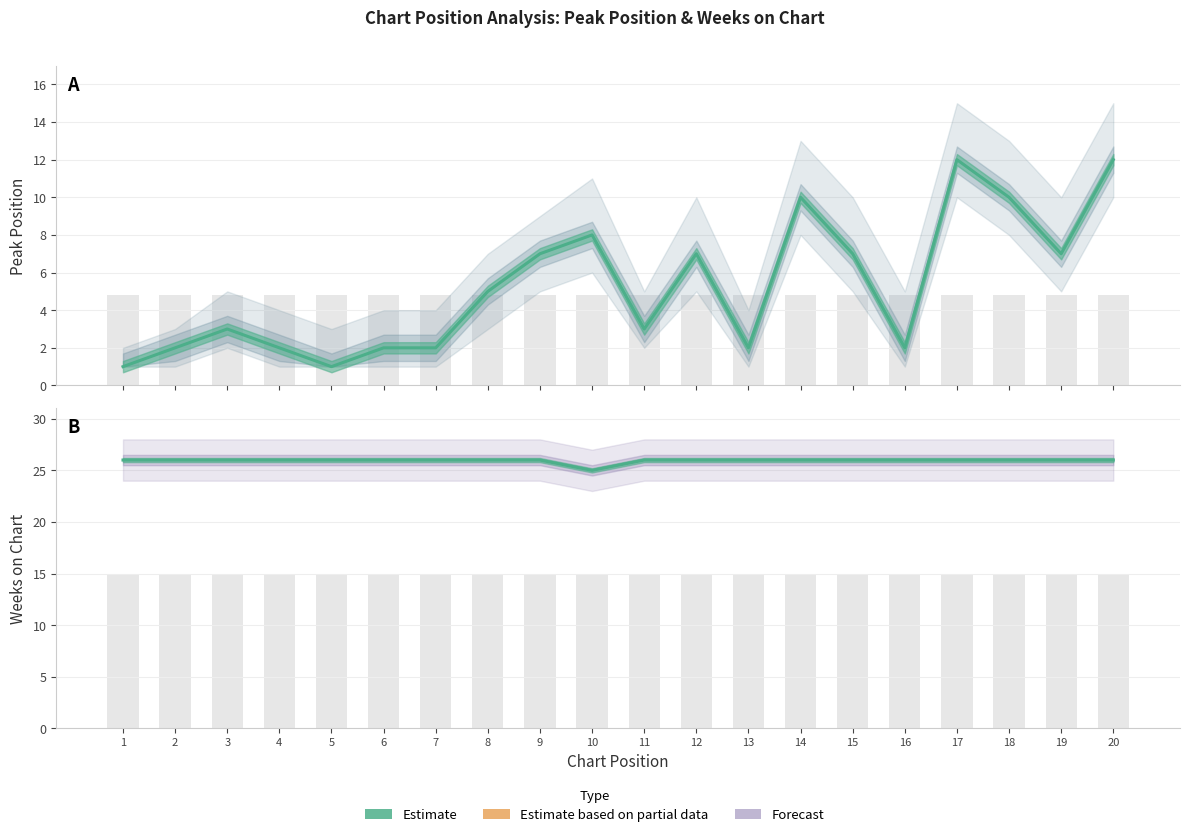

Rank the series at 9 from lowest to highest value.

Peak Position, Weeks on Chart